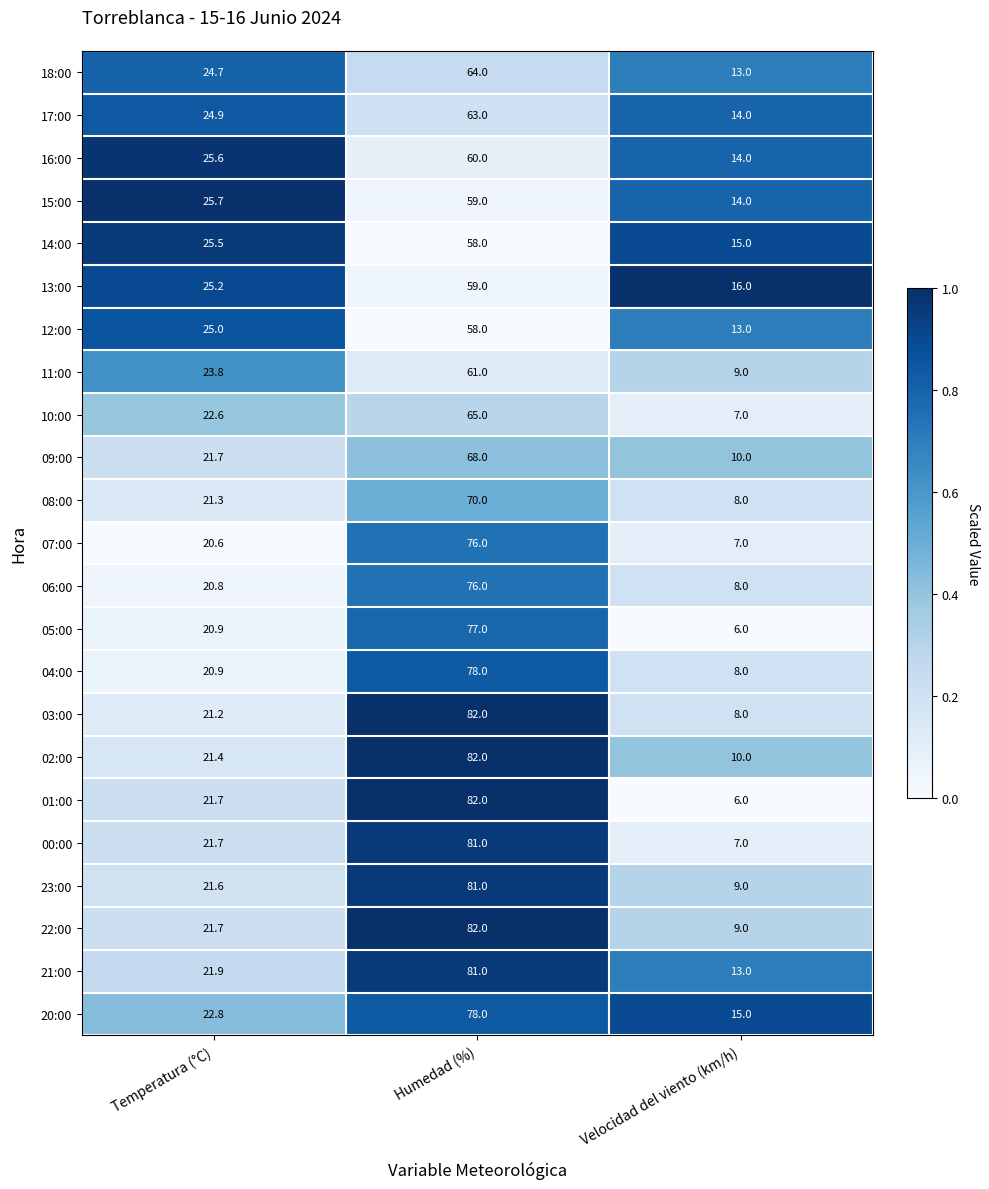

What is the average value of the 11:00 series?

31.3